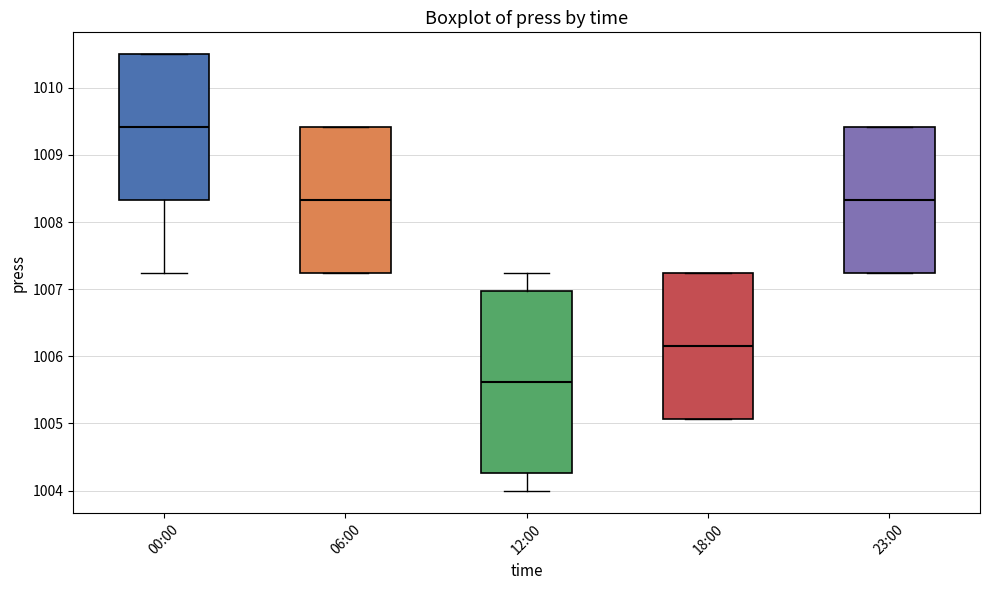

Reading left to right, read every box against the y-axis: the position of its median line, the range the box covers, and the ends of its whiskers. The values are not printed on the chart, so give them approximately, as read against the axis.

00:00: median 1009.4, box 1008.3 to 1010.5, whiskers 1007.2 to 1010.5
06:00: median 1008.3, box 1007.2 to 1009.4, whiskers 1007.2 to 1009.4
12:00: median 1005.6, box 1004.3 to 1007.0, whiskers 1004.0 to 1007.2
18:00: median 1006.2, box 1005.1 to 1007.2, whiskers 1005.1 to 1007.2
23:00: median 1008.3, box 1007.2 to 1009.4, whiskers 1007.2 to 1009.4